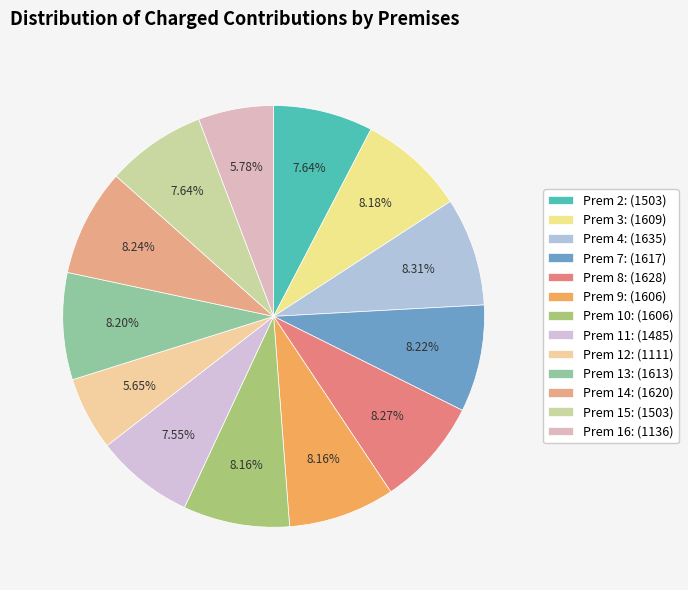

How many segments does this pie chart have?

13